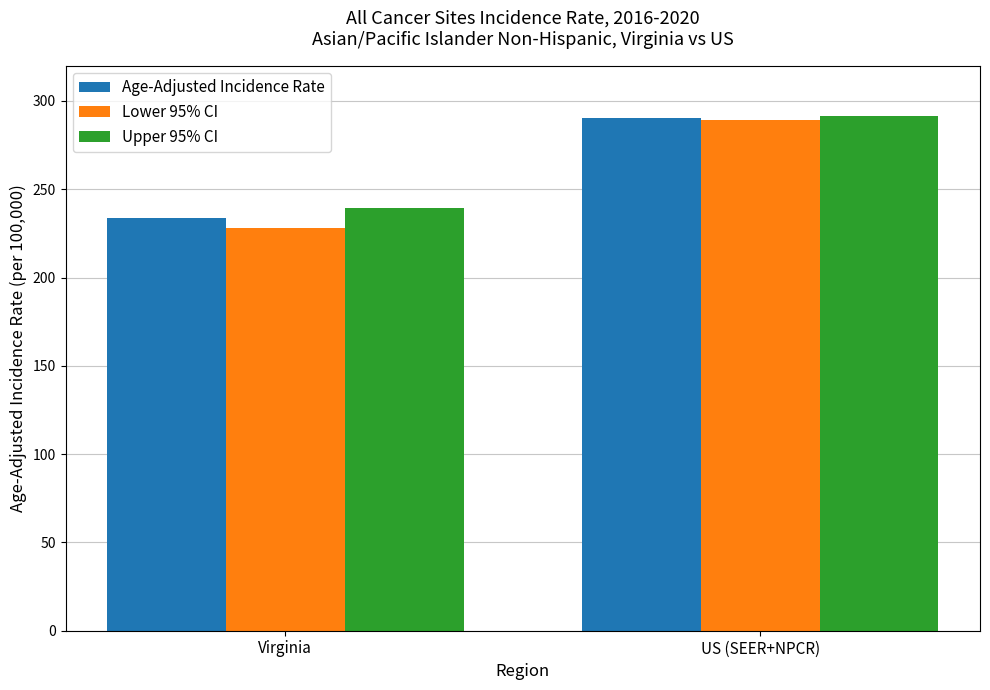

Does the chart contain stacked bars?

No